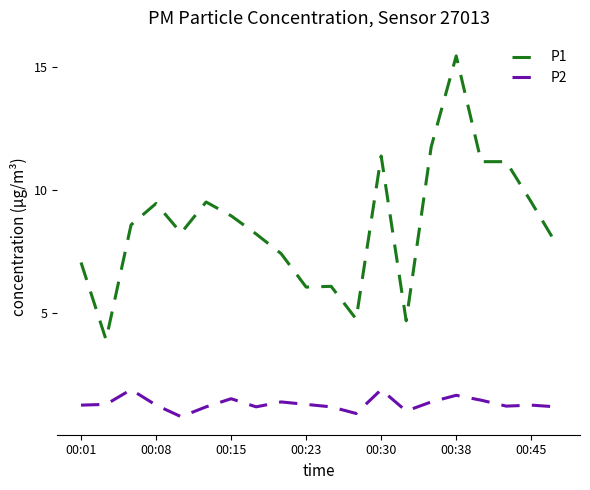

Does the chart have visible grid lines?

No